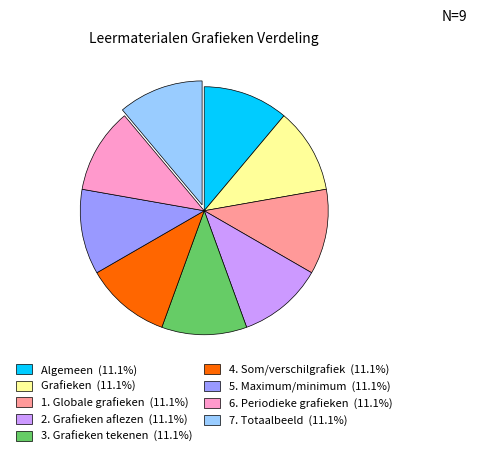

Count the number of slices in the pie.

9